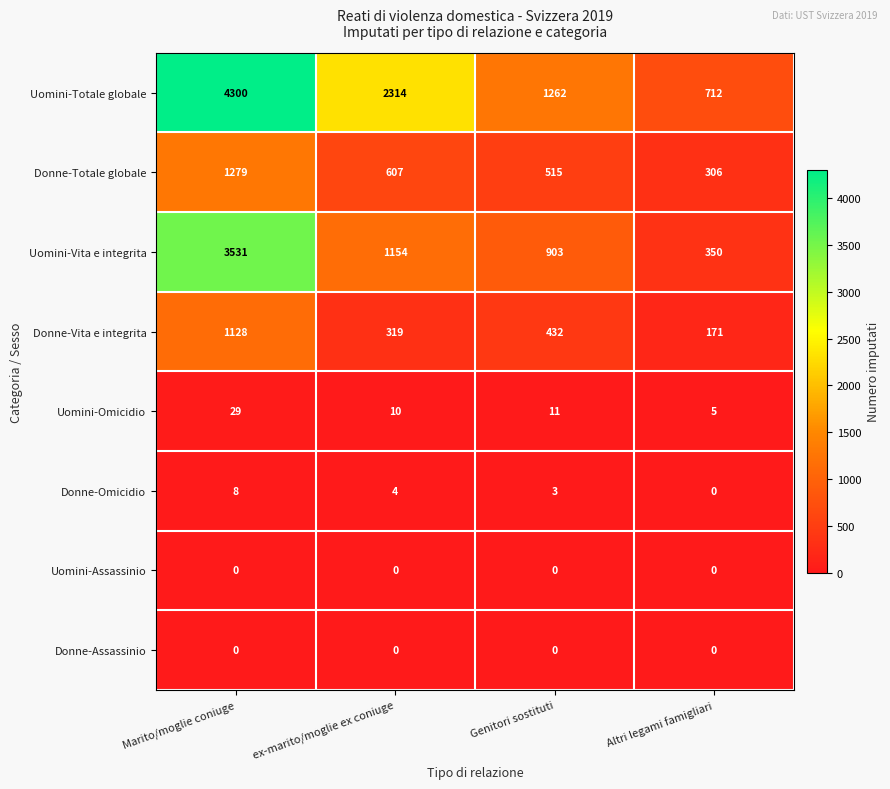

The value of Uomini-Omicidio at Altri legami famigliari is 5. True or false?

True